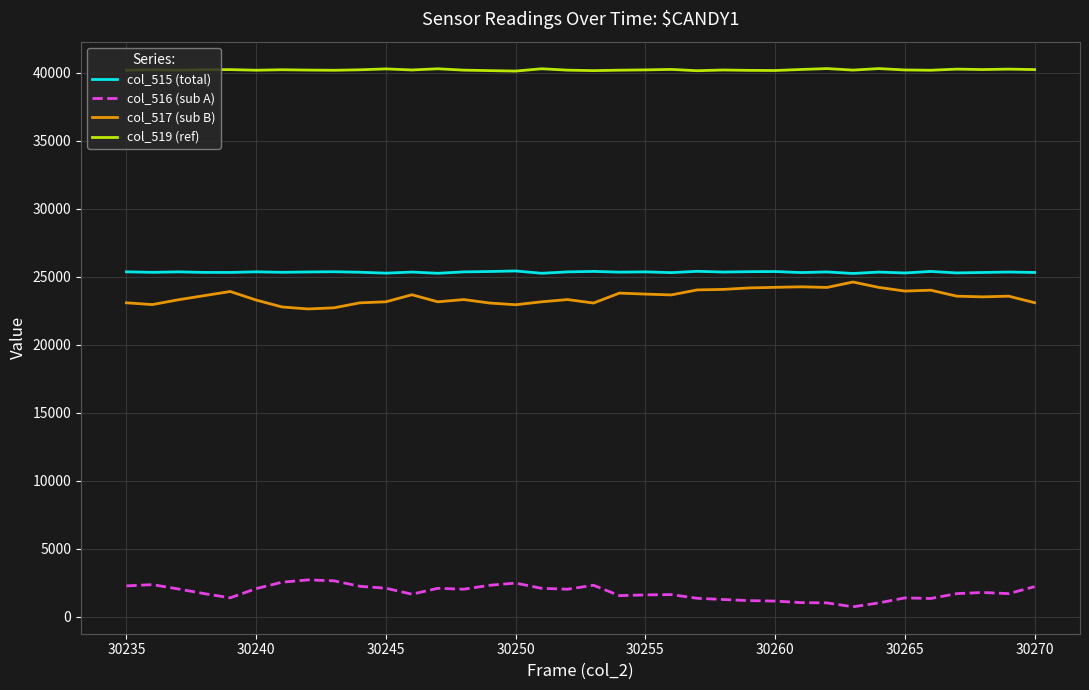

What is the sum of all col_516 (sub A) values?

65044